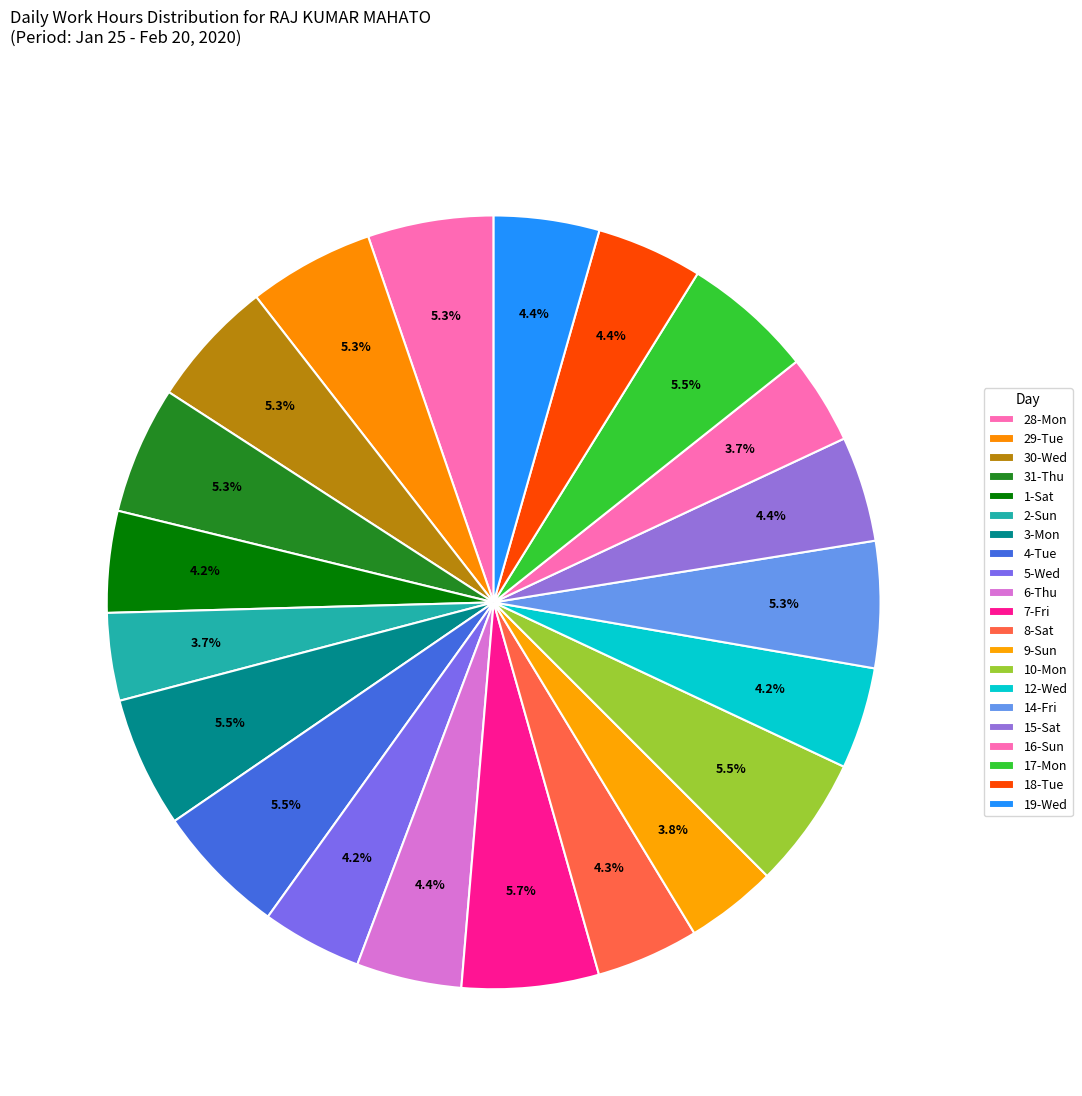

Is it true that 5-Wed is 4% of the pie?

True